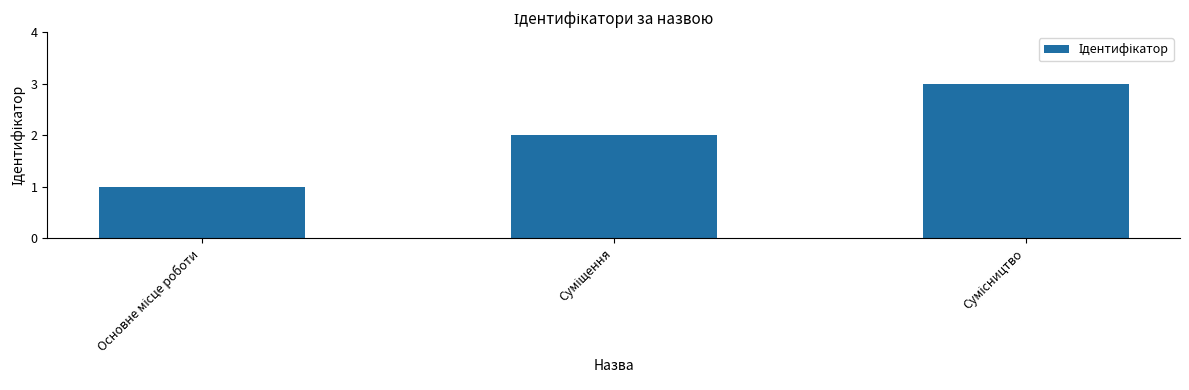

What is the sum of all values?

6